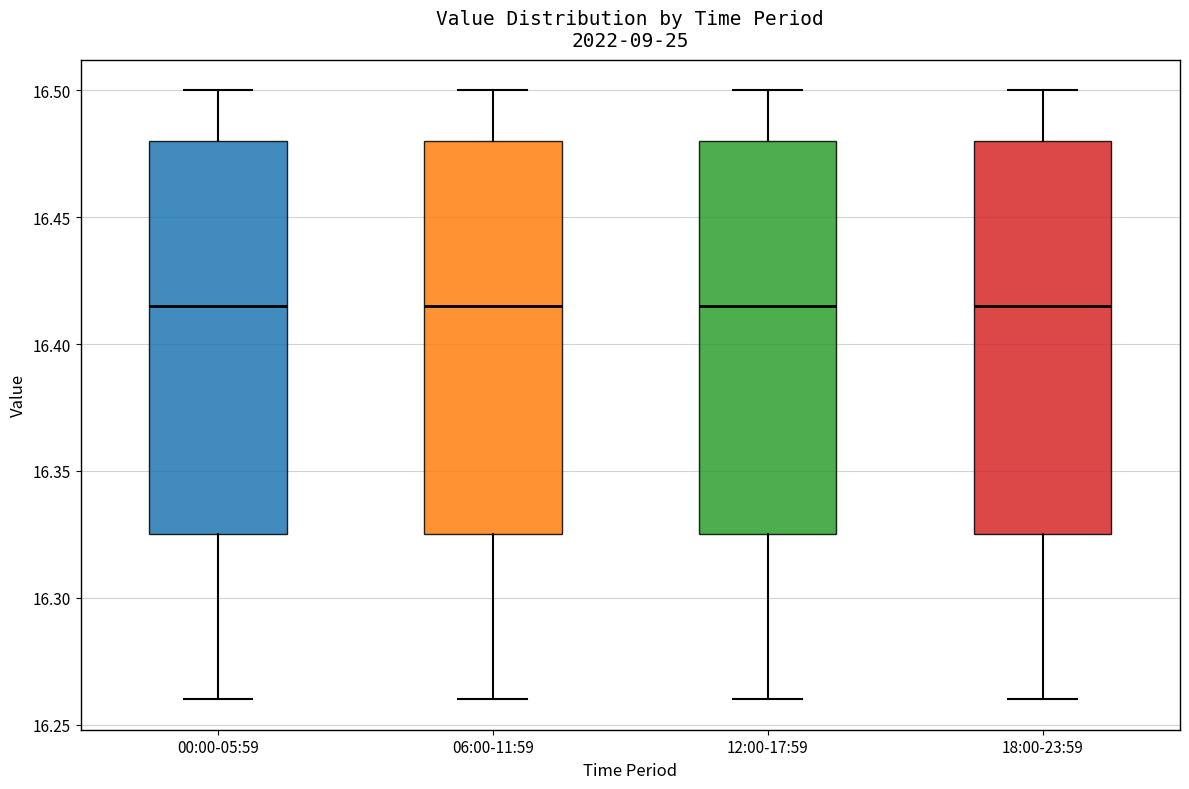

Reading left to right, transcribe this box plot: for each box, give where its median line is, the range the box spans, and where its two whiskers end, as read against the y-axis. The values are not printed on the chart, so give them approximately, as read against the axis.

00:00-05:59: median 16.415, box 16.325 to 16.480, whiskers 16.260 to 16.500
06:00-11:59: median 16.415, box 16.325 to 16.480, whiskers 16.260 to 16.500
12:00-17:59: median 16.415, box 16.325 to 16.480, whiskers 16.260 to 16.500
18:00-23:59: median 16.415, box 16.325 to 16.480, whiskers 16.260 to 16.500